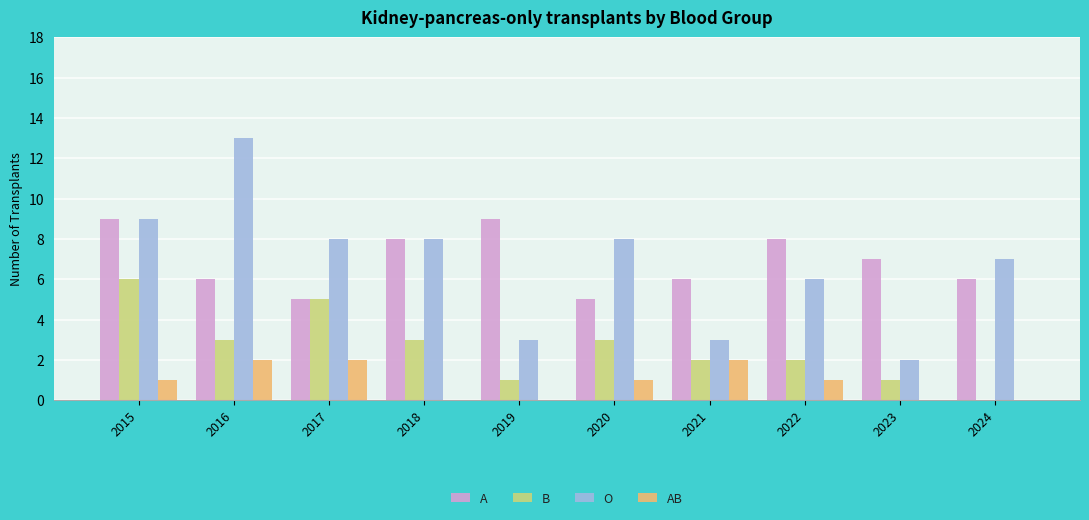

Are the bars grouped side by side (vs. stacked)?

Yes